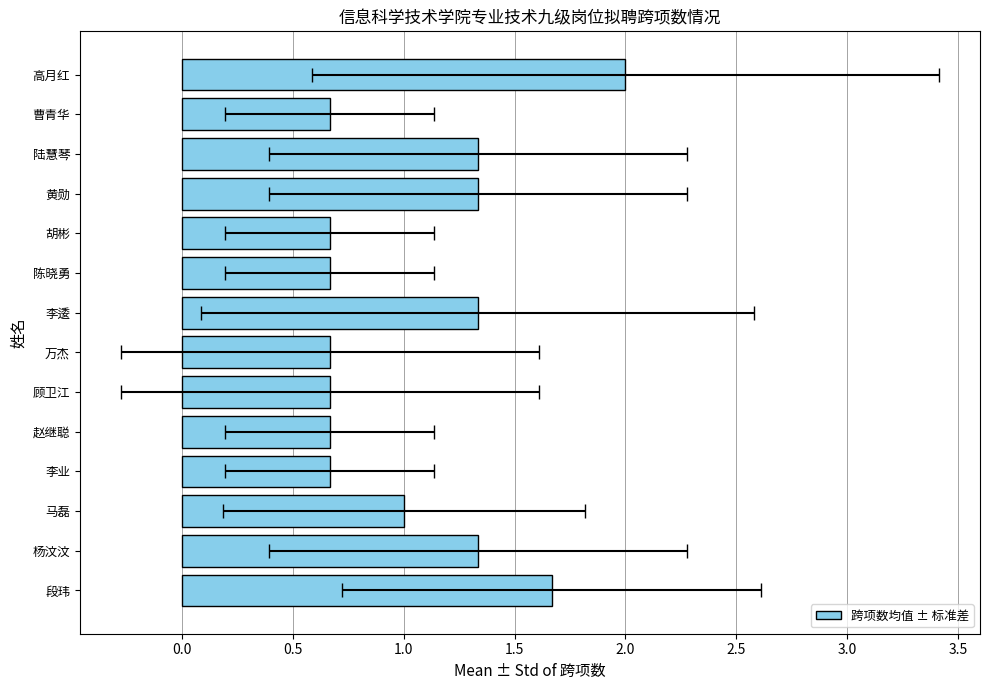

Are the bars horizontal?

Yes